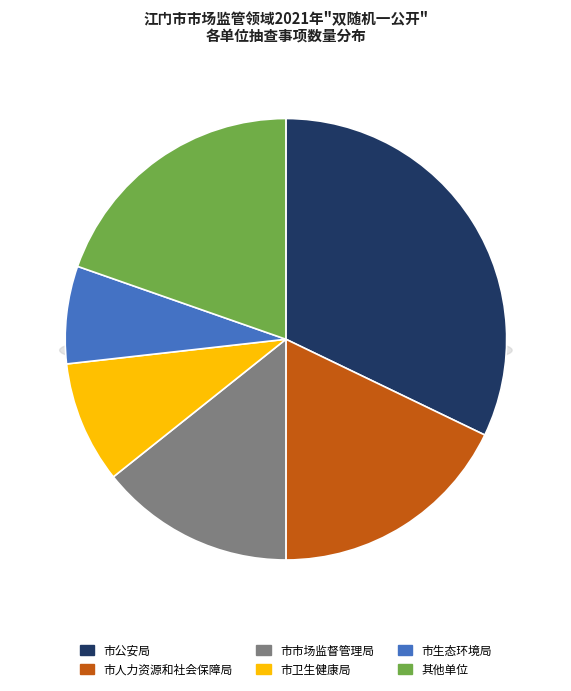

How much of the chart is everything except 市生态环境局?

92.9%